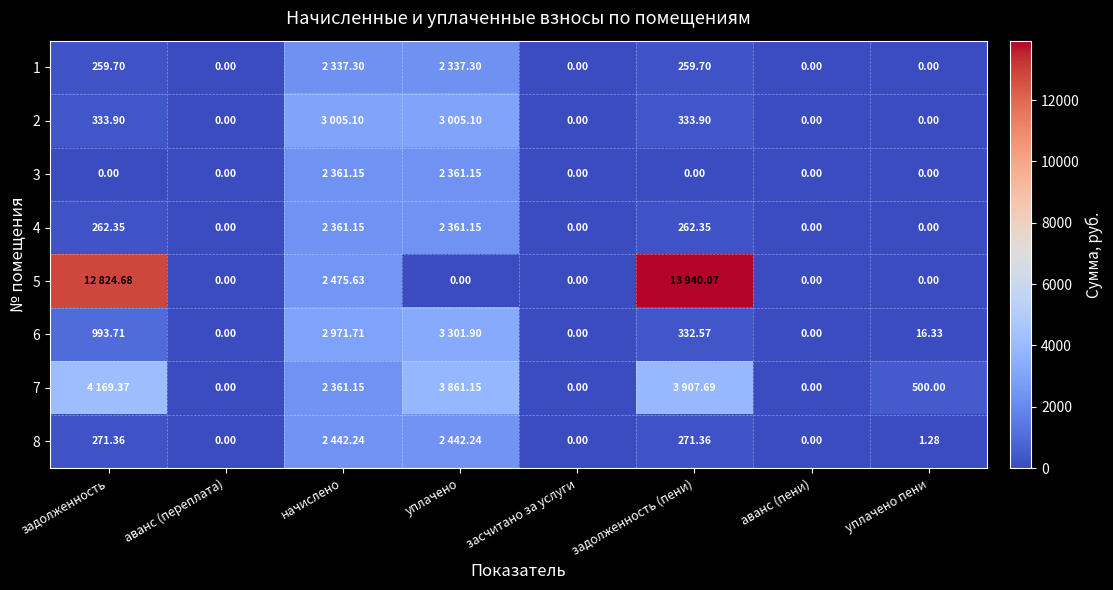

The value of 6 at задолженность (пени) is 332.6. True or false?

True